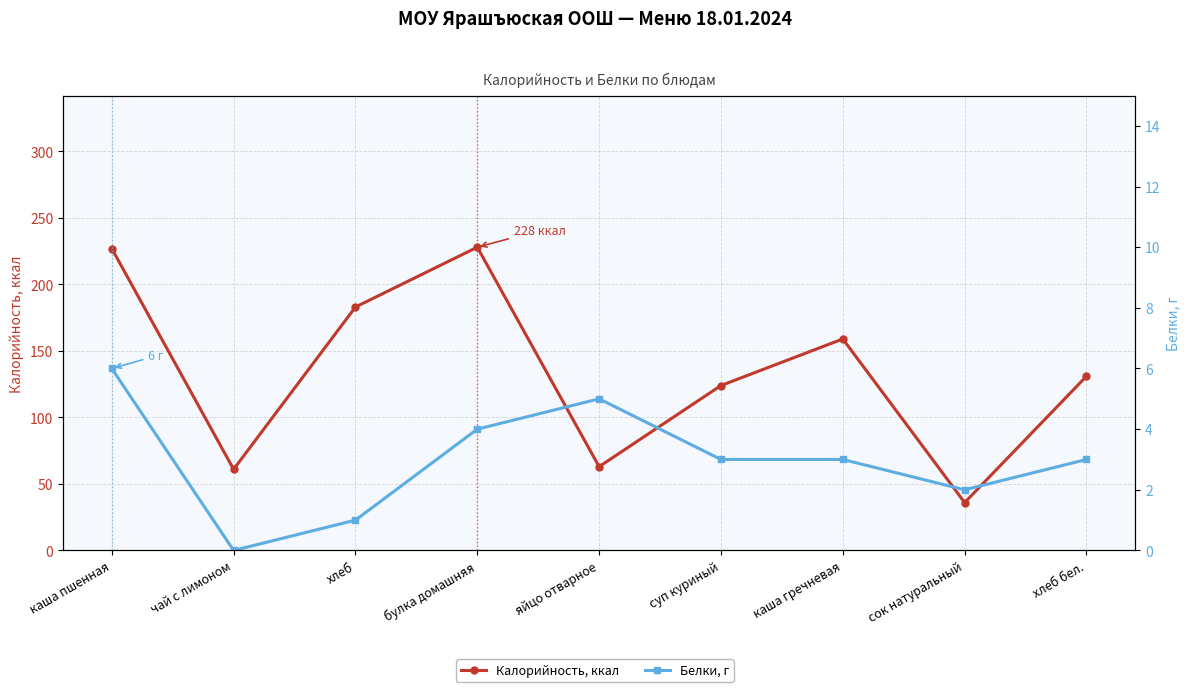

What are all the series names shown in the legend?

Калорийность, ккал, Белки, г